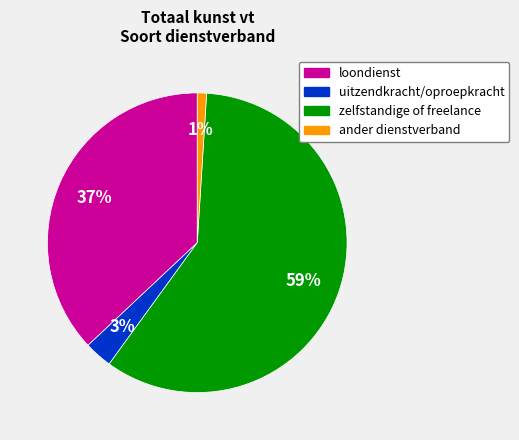

To the nearest percent, what is the average slice percentage?

25%